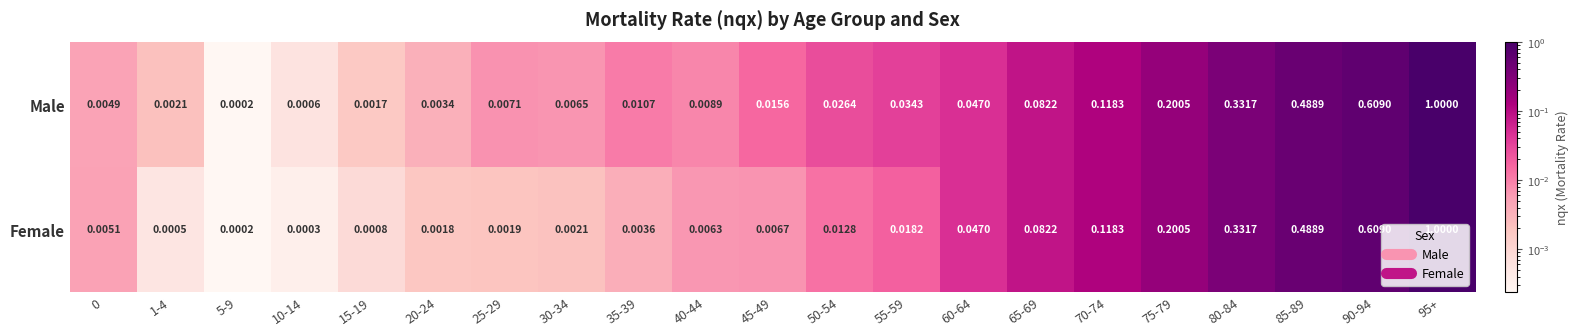

Which series has the largest total across all categories?

Male